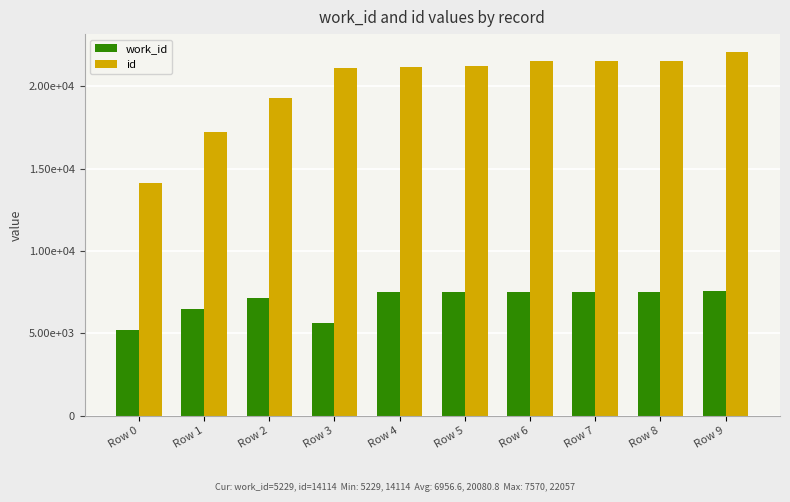

What are all the series names shown in the legend?

work_id, id